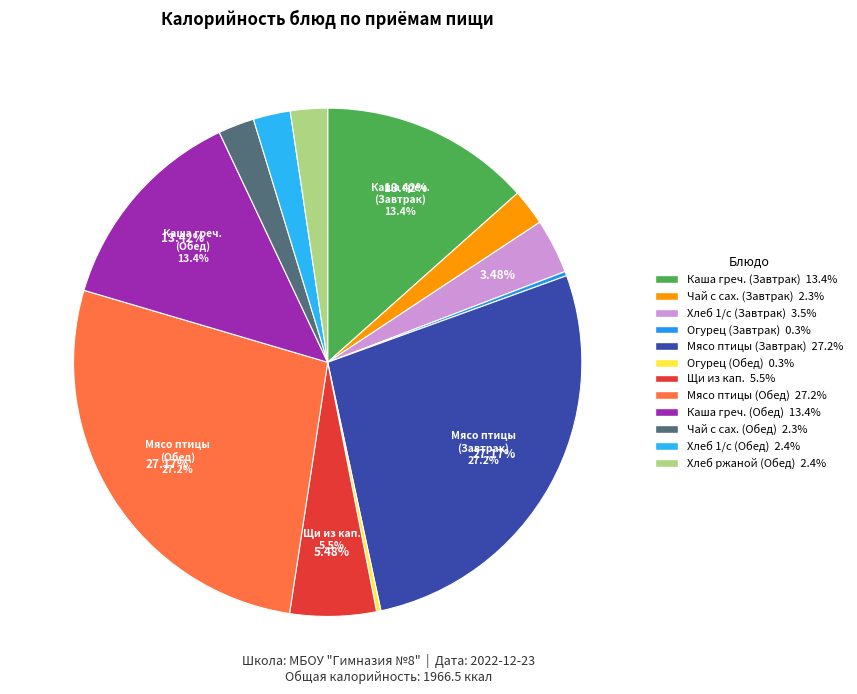

Rank the categories by value from lowest to highest.

Огурец свежий (Завтрак), Огурец свежий (Обед), Чай с сахаром (Завтрак), Чай с сахаром (Обед), Хлеб 1/с йод (Обед), Хлеб ржаной (Обед), Хлеб 1/с йод (Завтрак), Щи из свежей капусты со сметаной, Каша гречневая (Завтрак), Каша гречневая (Обед), Мясо птицы тушеное в соусе (Завтрак), Мясо птицы тушеное в соусе (Обед)